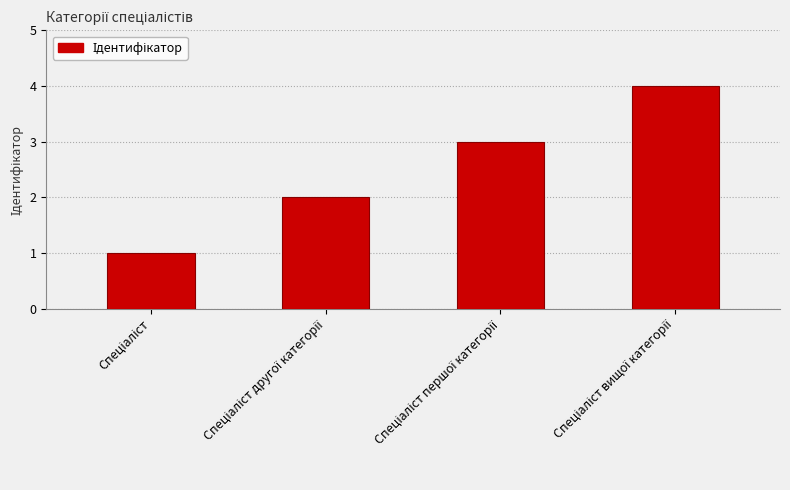

What is the greatest value displayed?

4